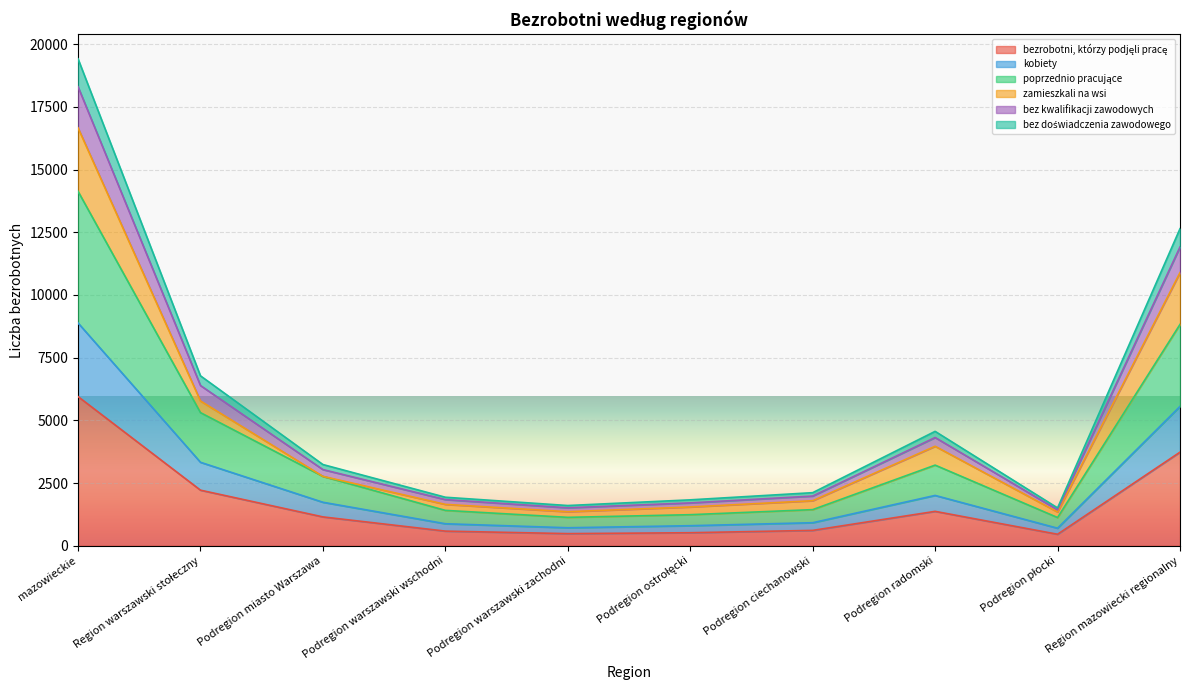

How many interior local peaks does the poprzednio pracujące series have?

1